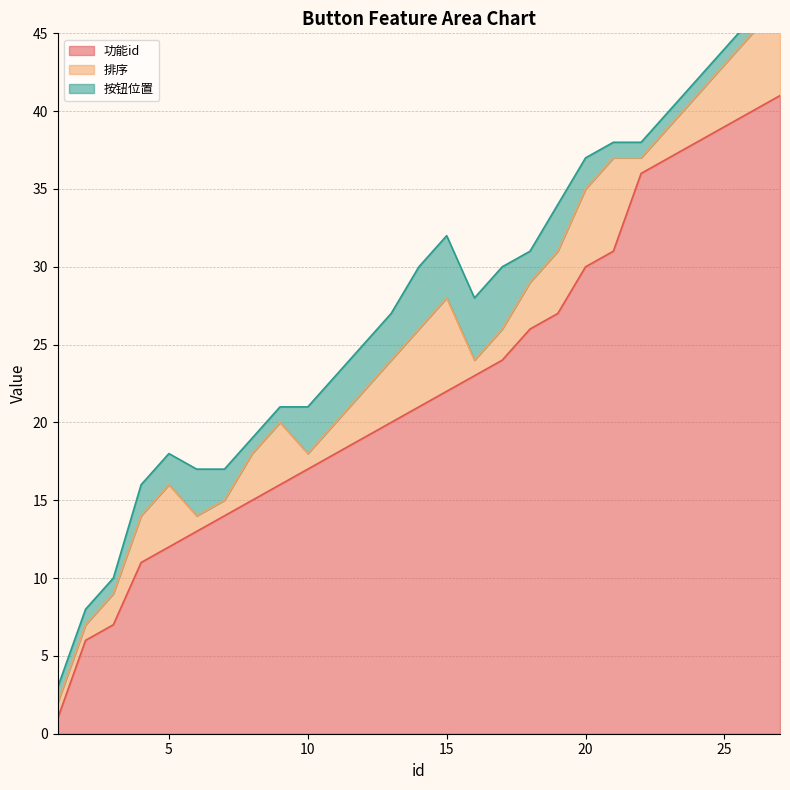

What is the sum of the 按钮位置 values at 5 and 16?

6